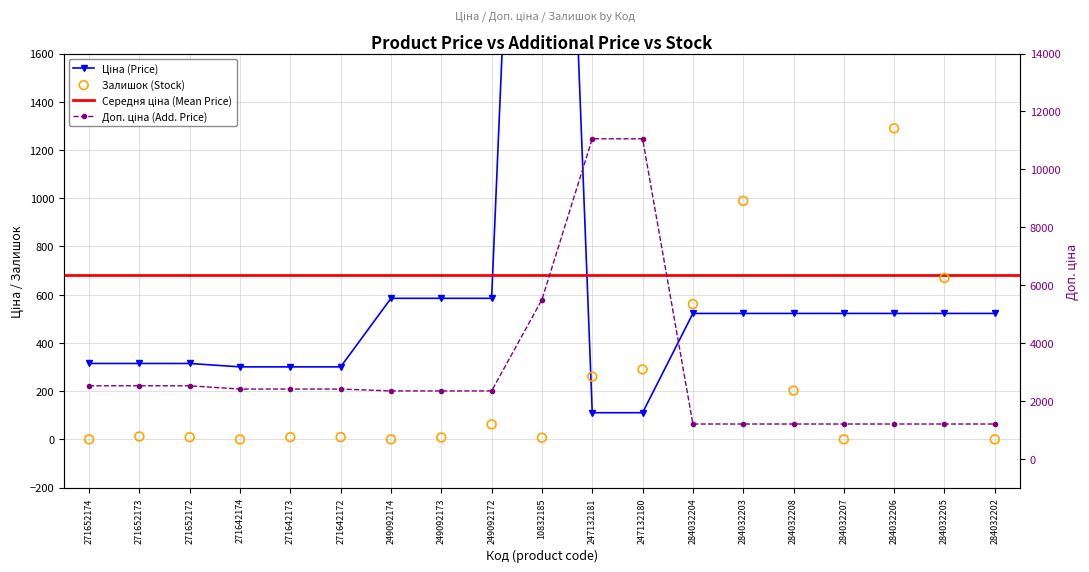

At how many categories does at least one series exceed 5823?

2